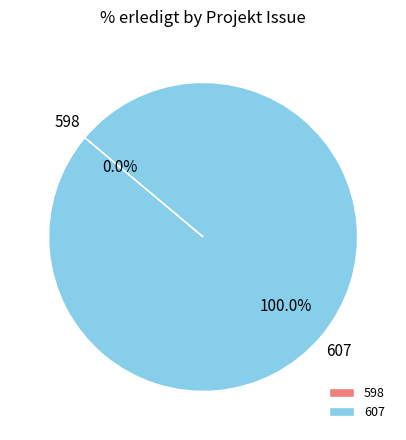

The 607 slice represents 100% of the pie. True or false?

True